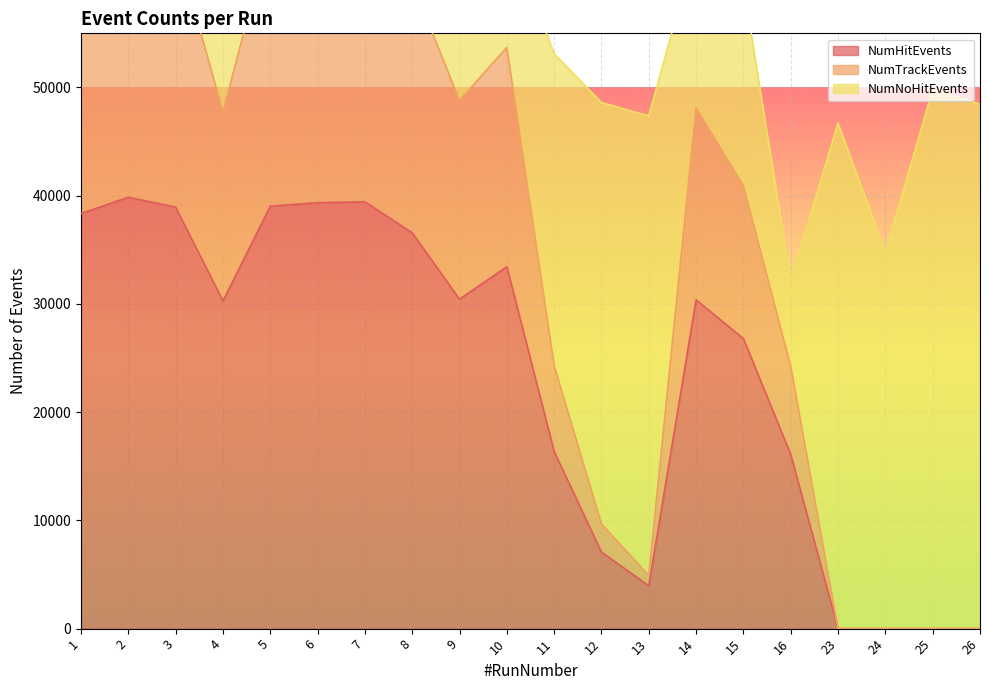

What is the total value across all series at 6?

104407